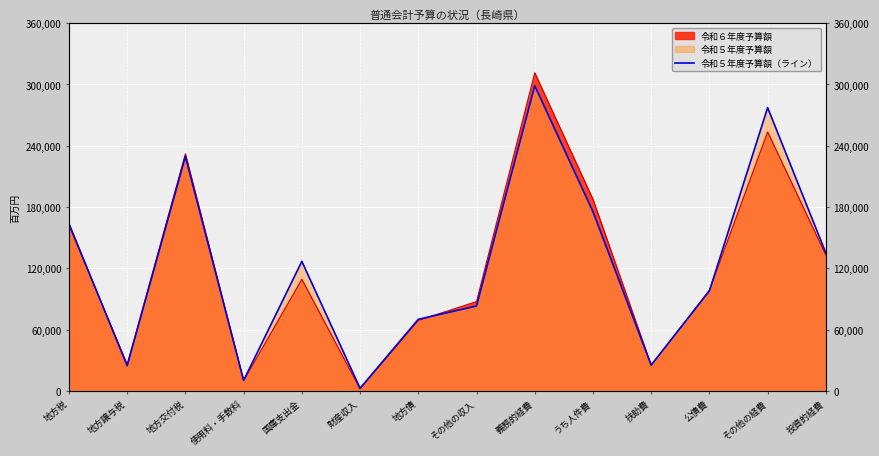

What is the value of the 1st point from the left?

163866